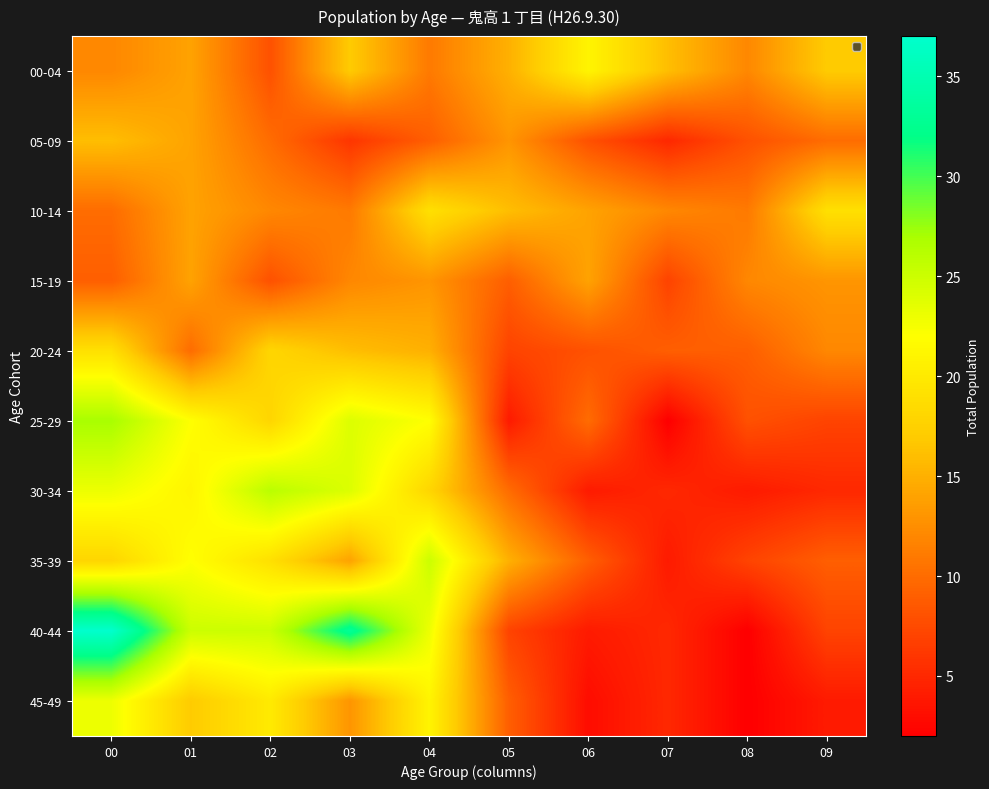

Which series has the largest total across all categories?

40-44